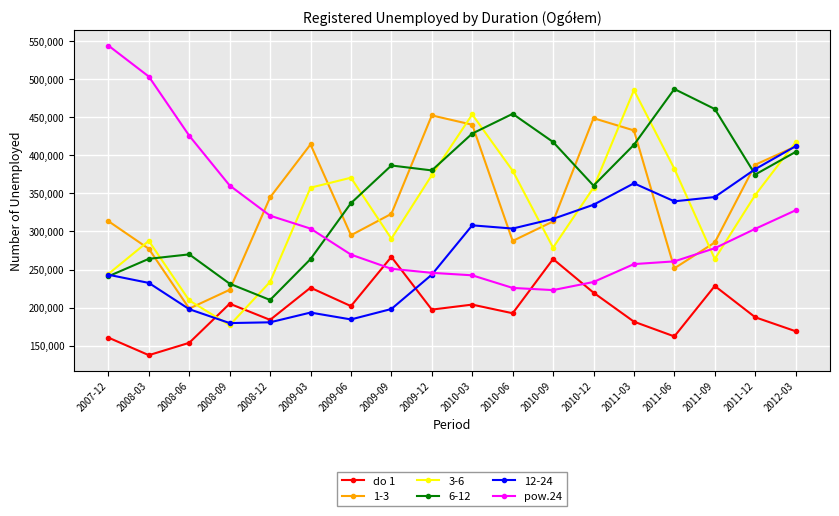

What is the difference between the do 1 values at 2012-03 and 2010-12?

50674